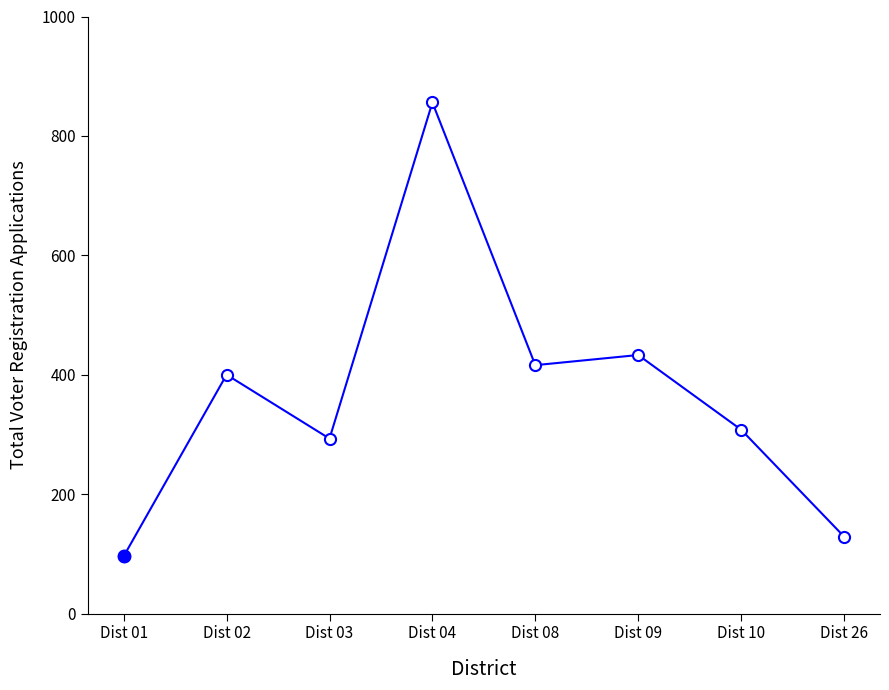

What is the value of the 4th point from the left?

856